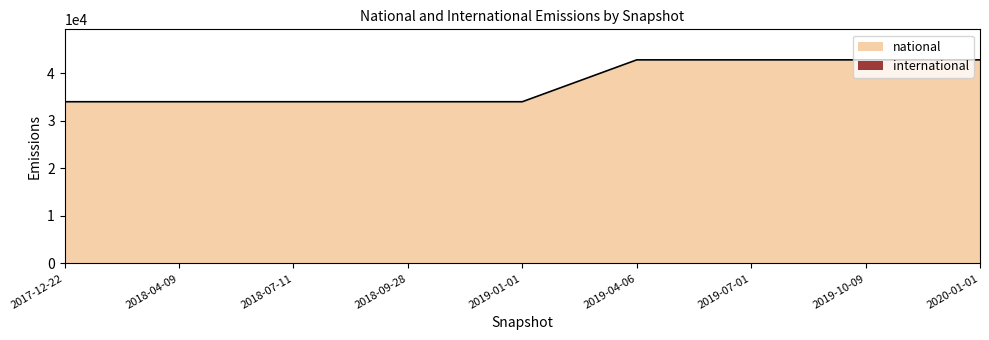

The value at 2018-04-09 is 13875. True or false?

False